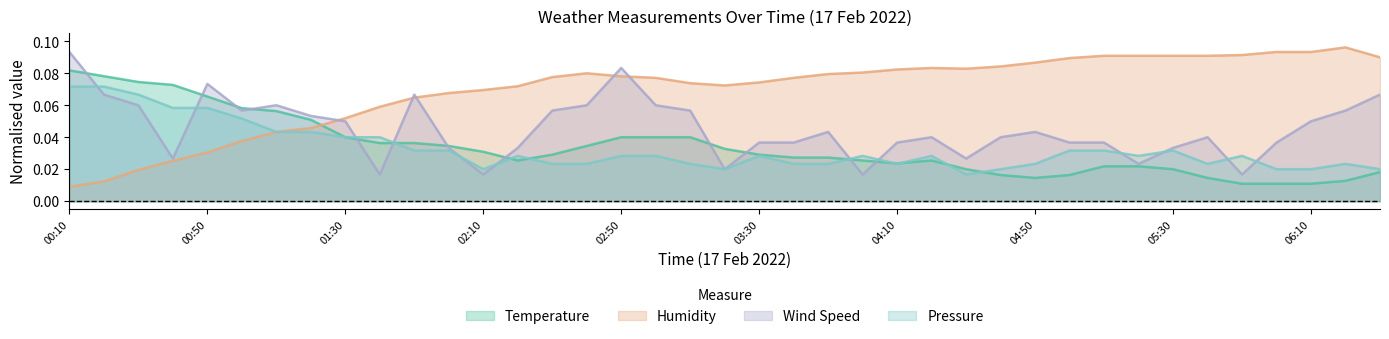

How many lines are shown in the chart?

4